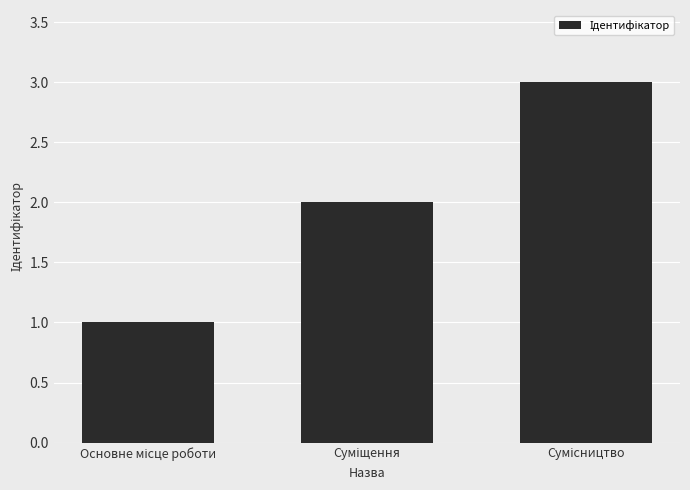

What is the greatest value displayed?

3